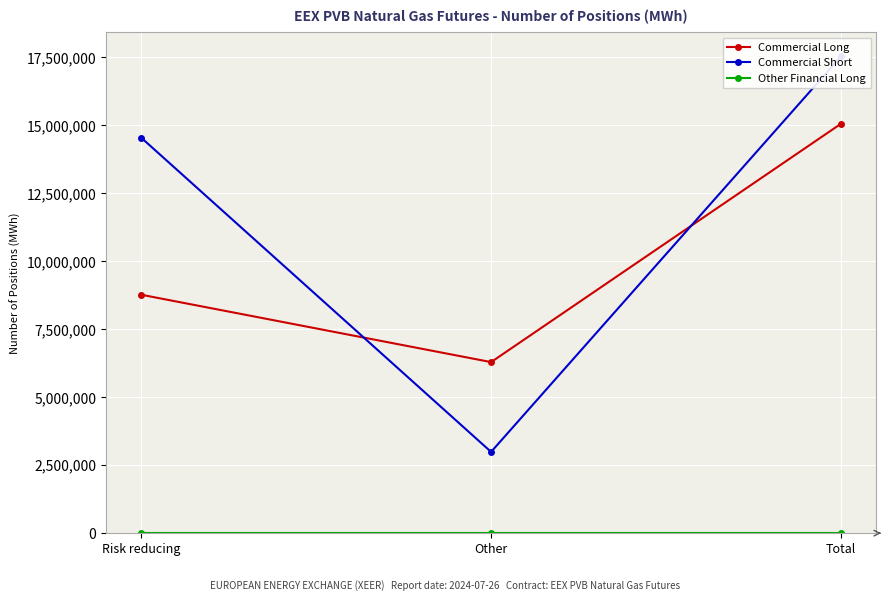

Which series has the largest total across all categories?

Commercial Short